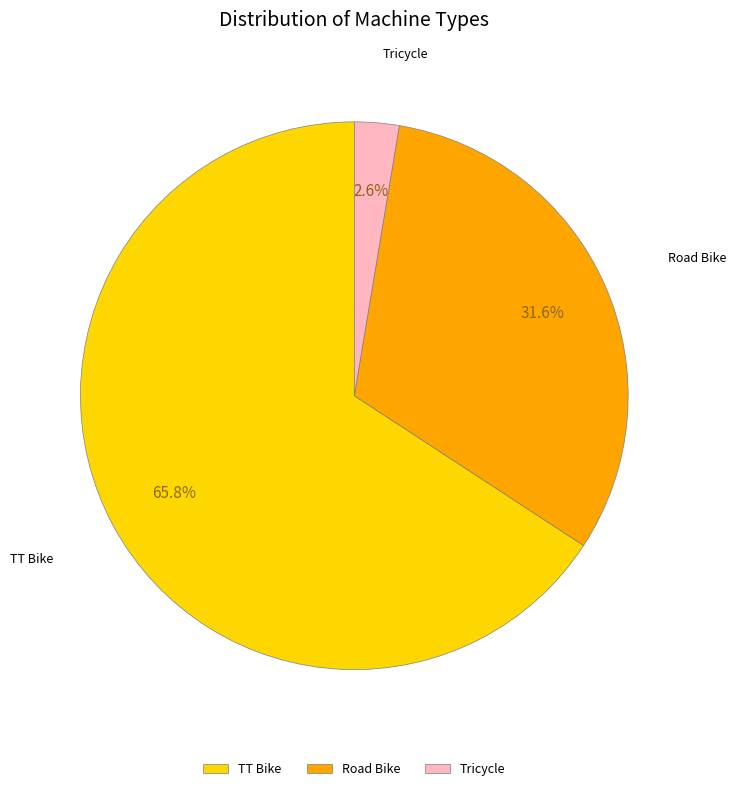

How many segments does this pie chart have?

3